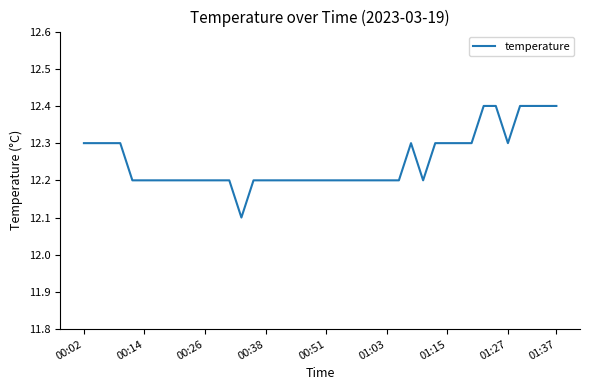

What is the greatest value displayed?

12.4